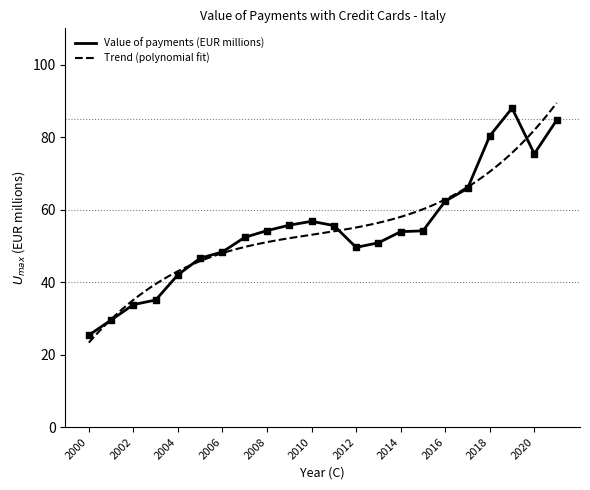

Between 2008 and 2012, which is larger?

2008